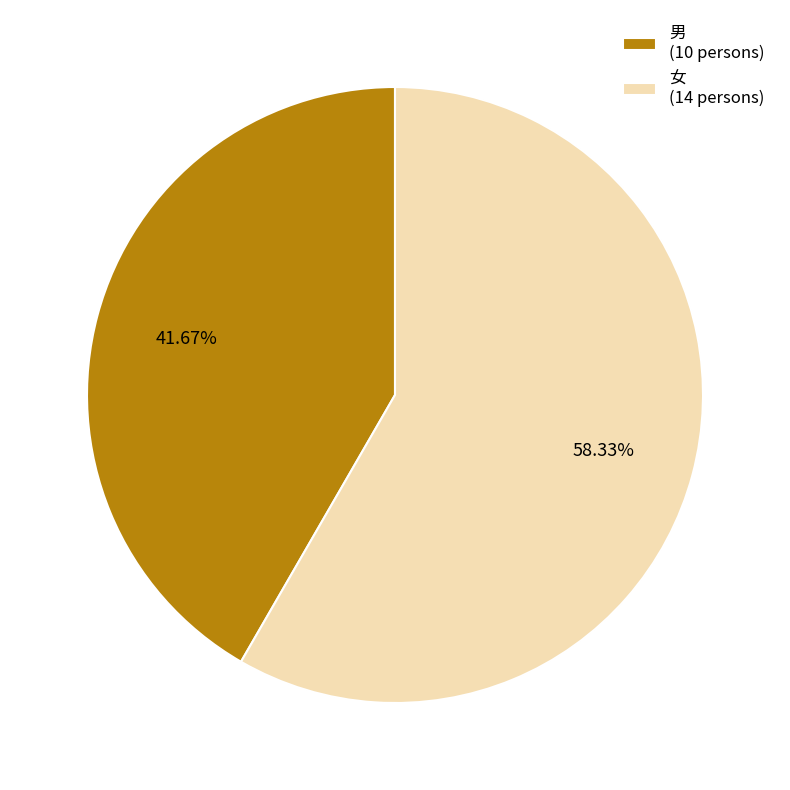

Is 男 the majority of the pie?

No